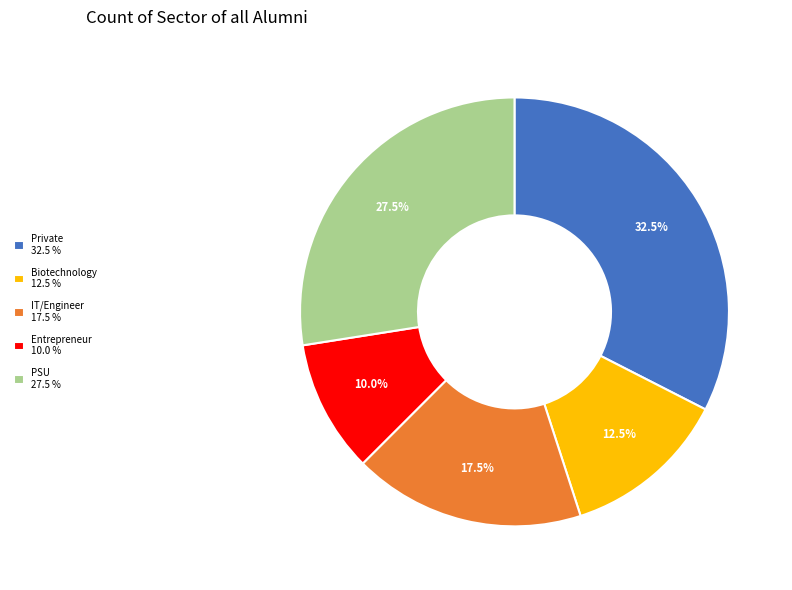

Which slice is the smallest?

Entrepreneur 10.0 %